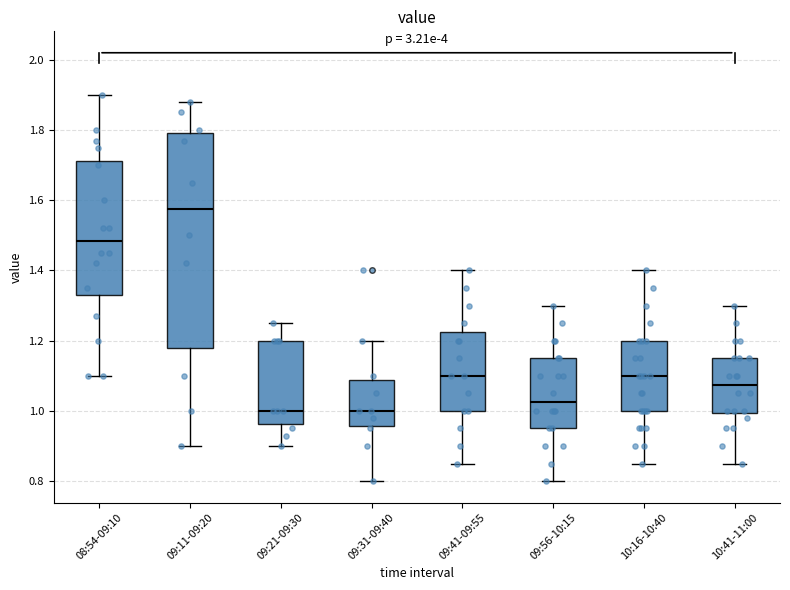

Reading left to right, transcribe this box plot: for each box, give where its median line is, the range the box spans, and where its two whiskers end, as read against the y-axis. The values are not printed on the chart, so give them approximately, as read against the axis.

08:54-09:10: median 1.48, box 1.34 to 1.72, whiskers 1.10 to 1.90
09:11-09:20: median 1.58, box 1.18 to 1.80, whiskers 0.90 to 1.88
09:21-09:30: median 1.00, box 0.96 to 1.20, whiskers 0.90 to 1.26
09:31-09:40: median 1.00, box 0.96 to 1.08, whiskers 0.80 to 1.20
09:41-09:55: median 1.10, box 1.00 to 1.22, whiskers 0.86 to 1.40
09:56-10:15: median 1.02, box 0.96 to 1.16, whiskers 0.80 to 1.30
10:16-10:40: median 1.10, box 1.00 to 1.20, whiskers 0.86 to 1.40
10:41-11:00: median 1.08, box 1.00 to 1.16, whiskers 0.86 to 1.30